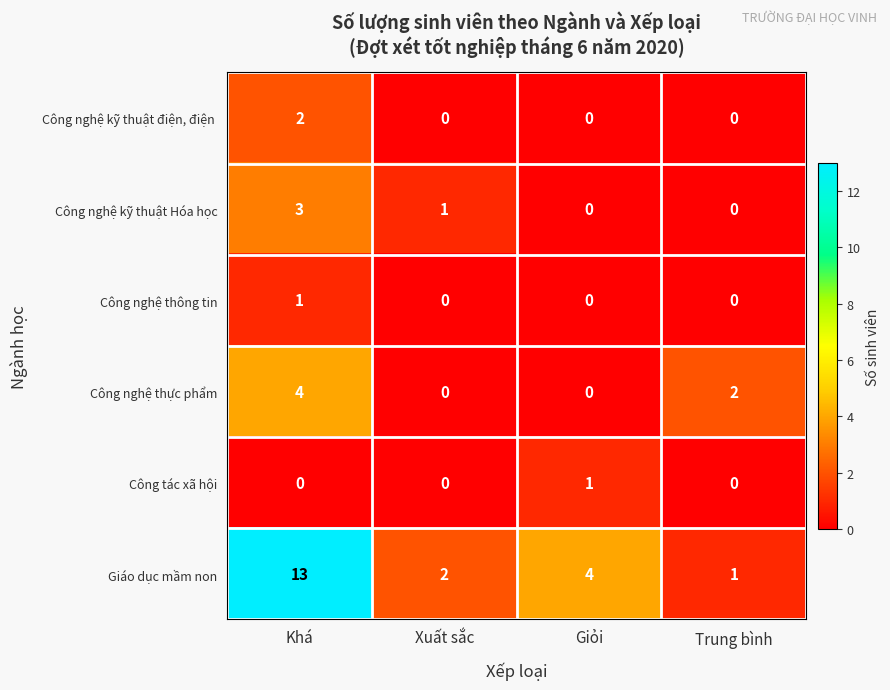

Which series changed the most between Khá and Xuất sắc?

Giáo dục mầm non